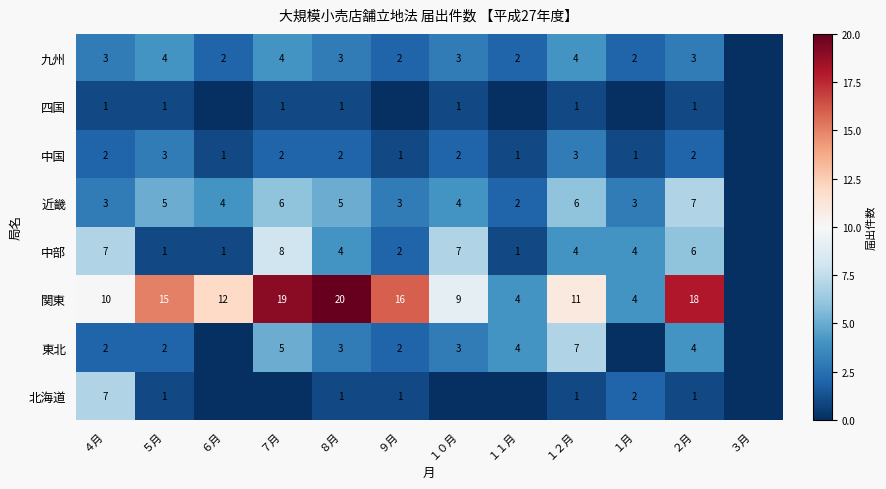

What is the total value across all series at ２月?

42